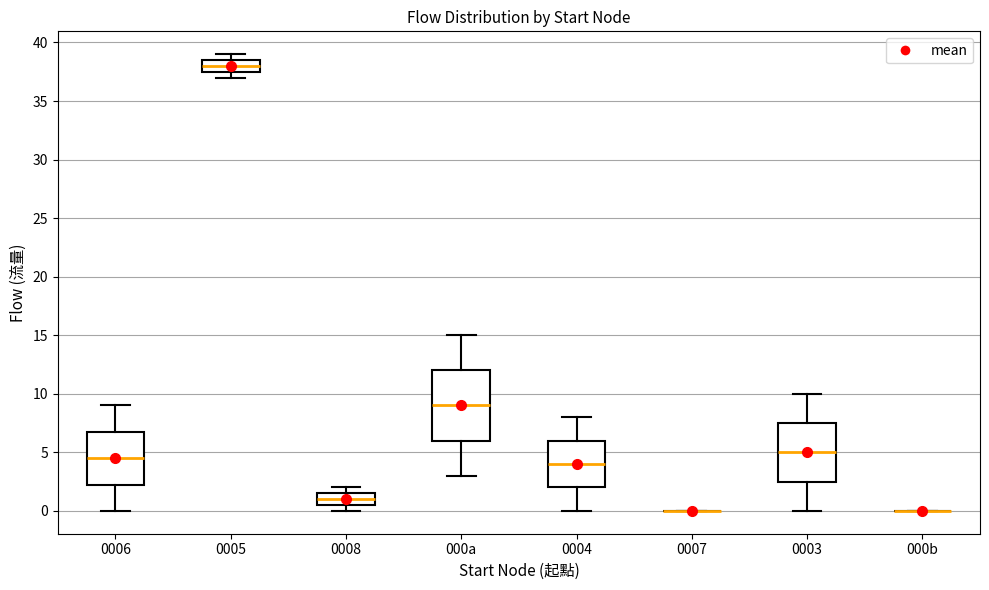

Reading left to right, read every box against the y-axis: the position of its median line, the range the box covers, and the ends of its whiskers. The values are not printed on the chart, so give them approximately, as read against the axis.

0006: median 4.5, box 2.5 to 7.0, whiskers 0.0 to 9.0
0005: median 38.0, box 37.5 to 38.5, whiskers 37.0 to 39.0
0008: median 1.0, box 0.5 to 1.5, whiskers 0.0 to 2.0
000a: median 9.0, box 6.0 to 12.0, whiskers 3.0 to 15.0
0004: median 4.0, box 2.0 to 6.0, whiskers 0.0 to 8.0
0007: box collapsed to a line at 0.0, whiskers 0.0 to 0.0
0003: median 5.0, box 2.5 to 7.5, whiskers 0.0 to 10.0
000b: box collapsed to a line at 0.0, whiskers 0.0 to 0.0